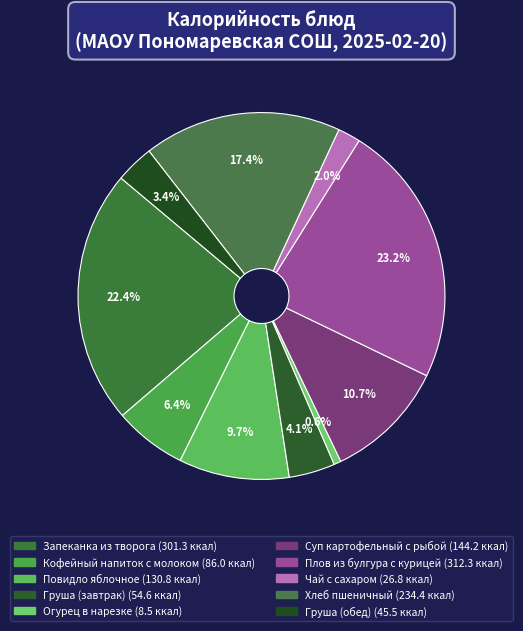

True or false: Суп картофельный с рыбой accounts for 11% of the total.

True